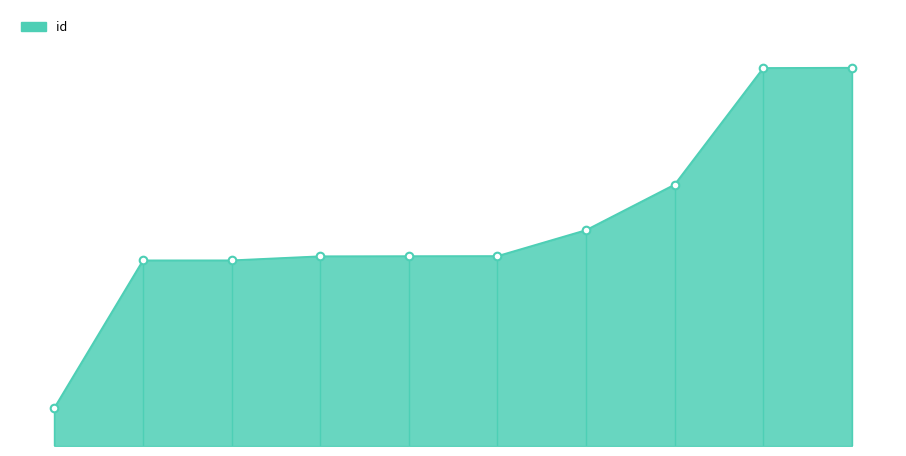

What is the change in value from 6862 to 6934?

+149